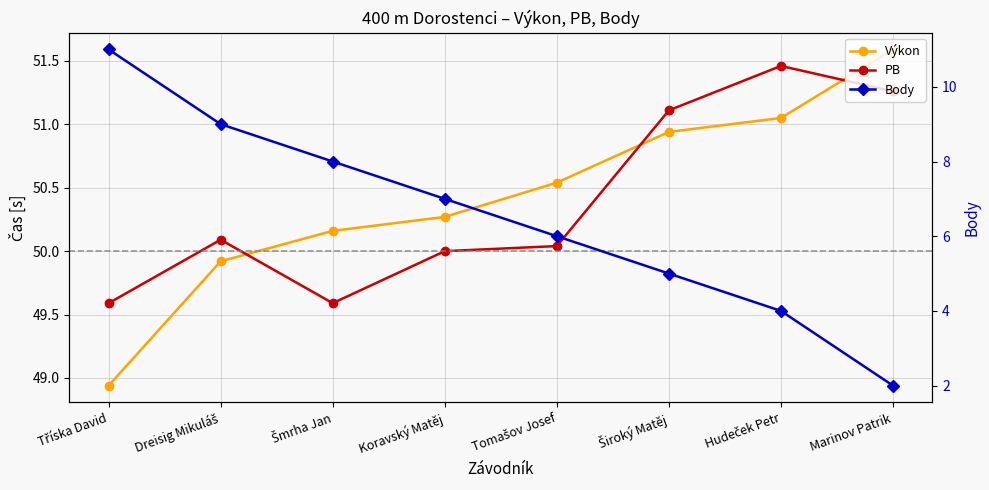

True or false: PB and Body intersect in this chart.

False